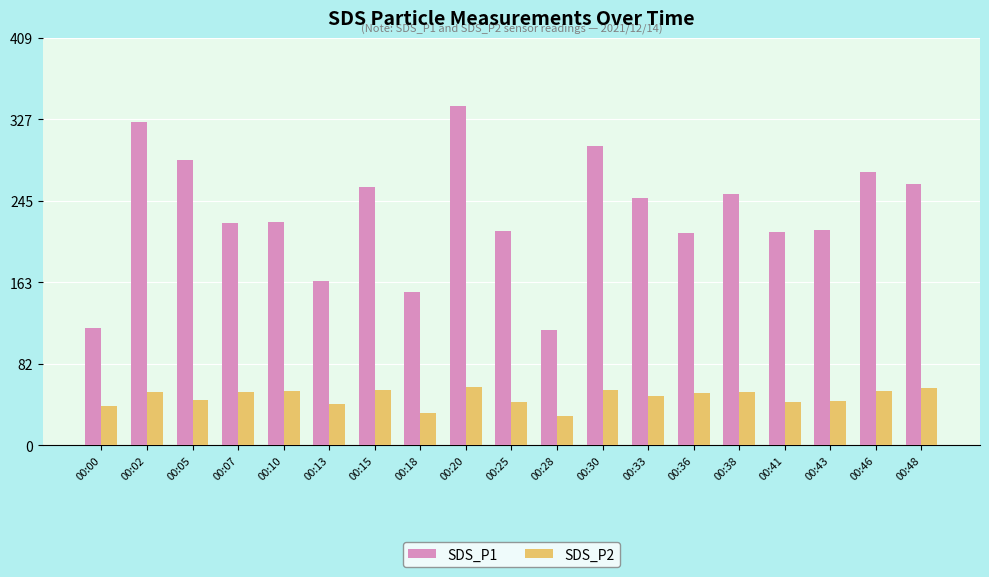

Which series has the largest range (max minus min)?

SDS_P1